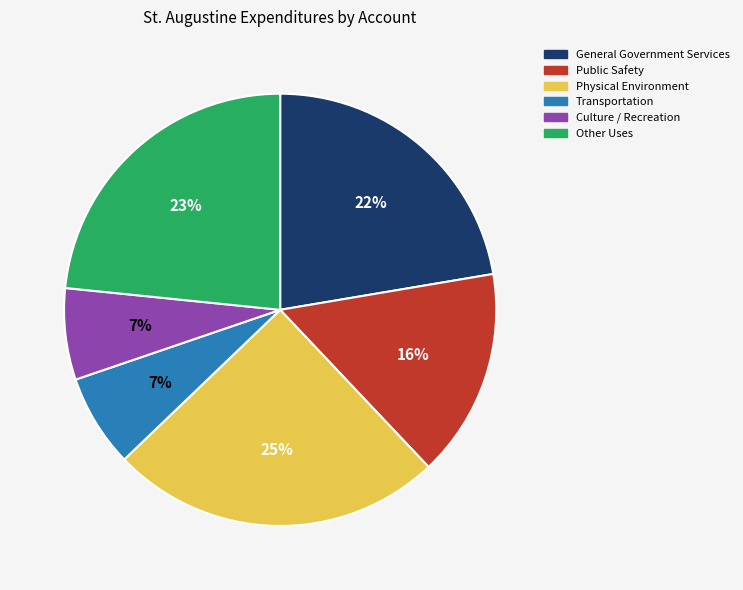

How many slices are in this pie chart?

6